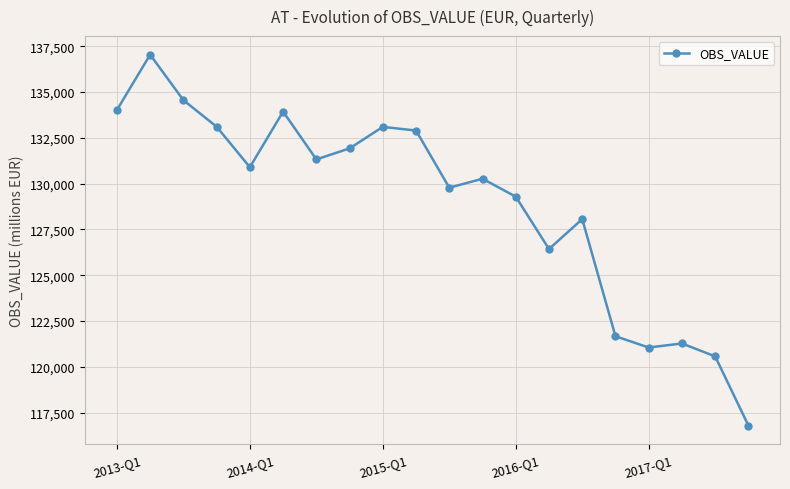

What is the value of the 8th point from the left?

131924